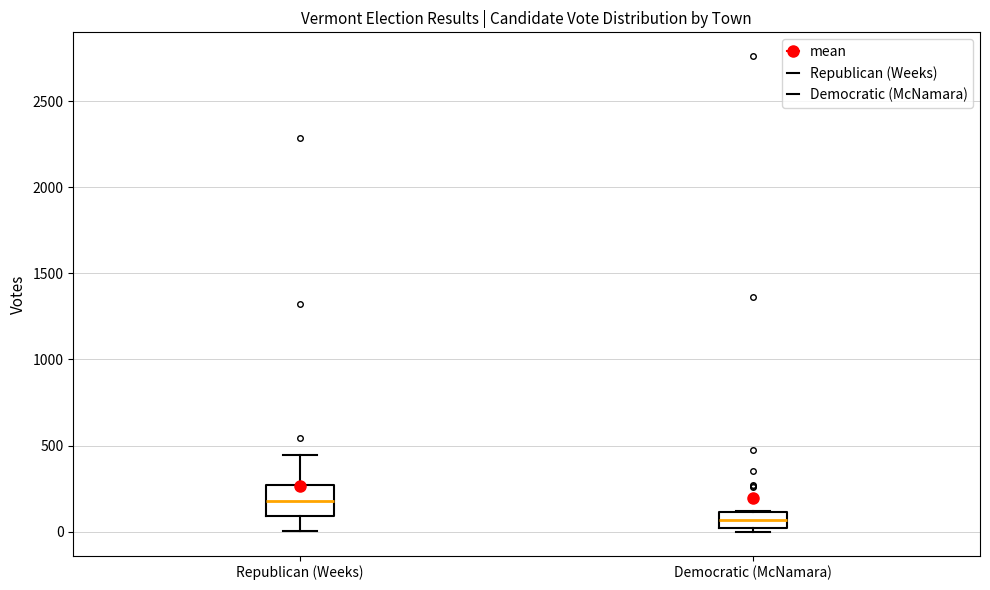

Where is the upper edge of the box for Republican (Weeks) on the y-axis? The values are not printed on the chart, so give them approximately, as read against the axis.

250